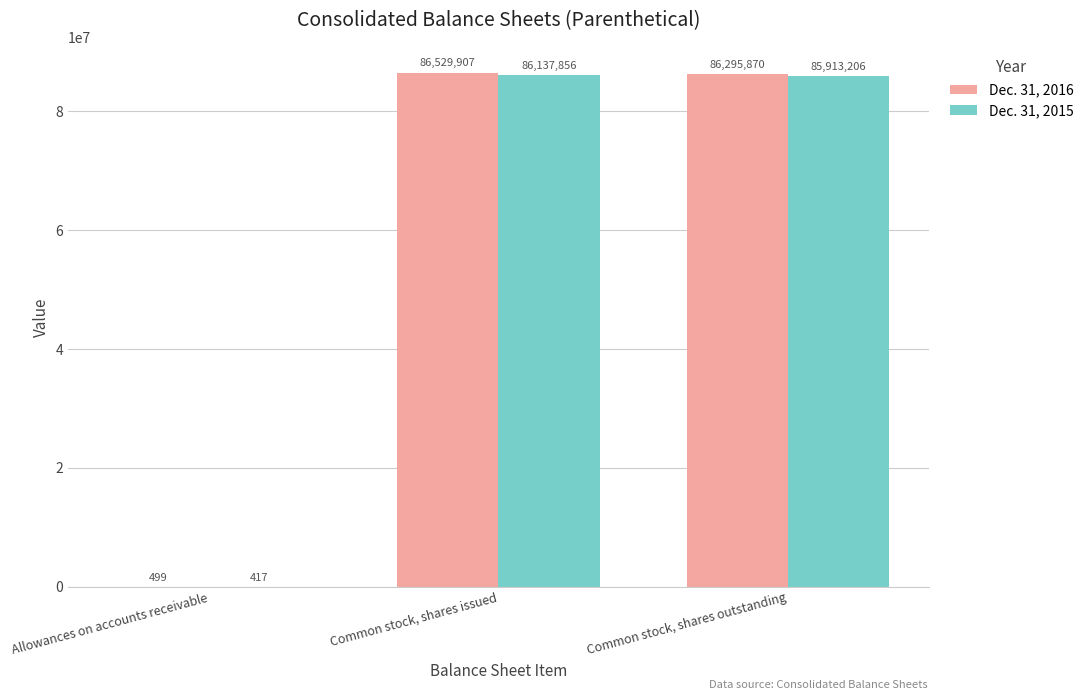

Are the bars grouped side by side (vs. stacked)?

Yes